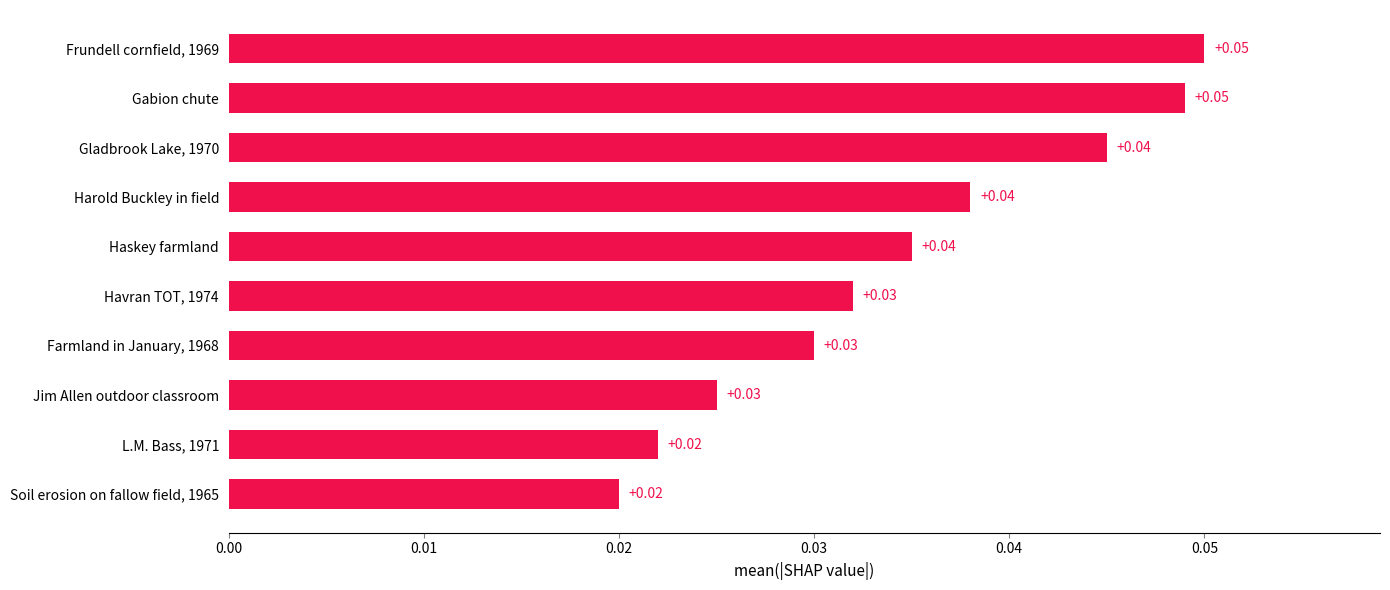

What is the sum of all values?

0.3